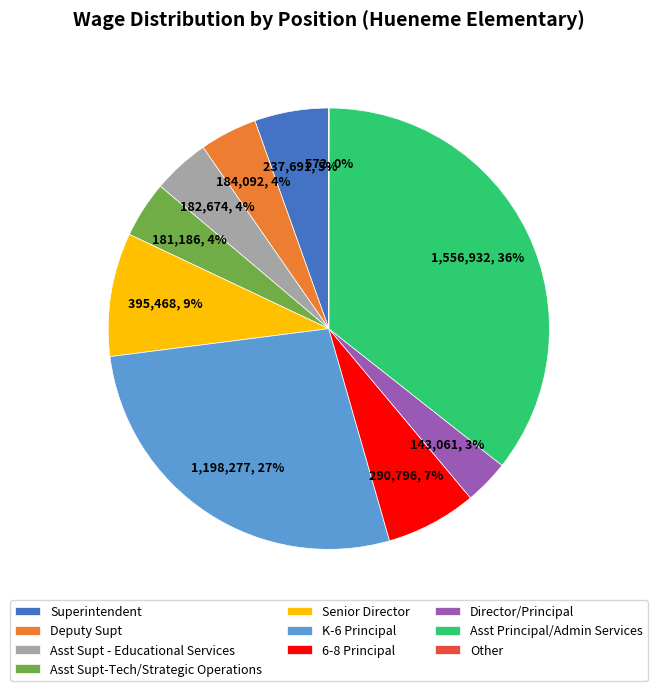

Approximately how many times larger is the value at K-6 Principal compared to Senior Director?

3.0